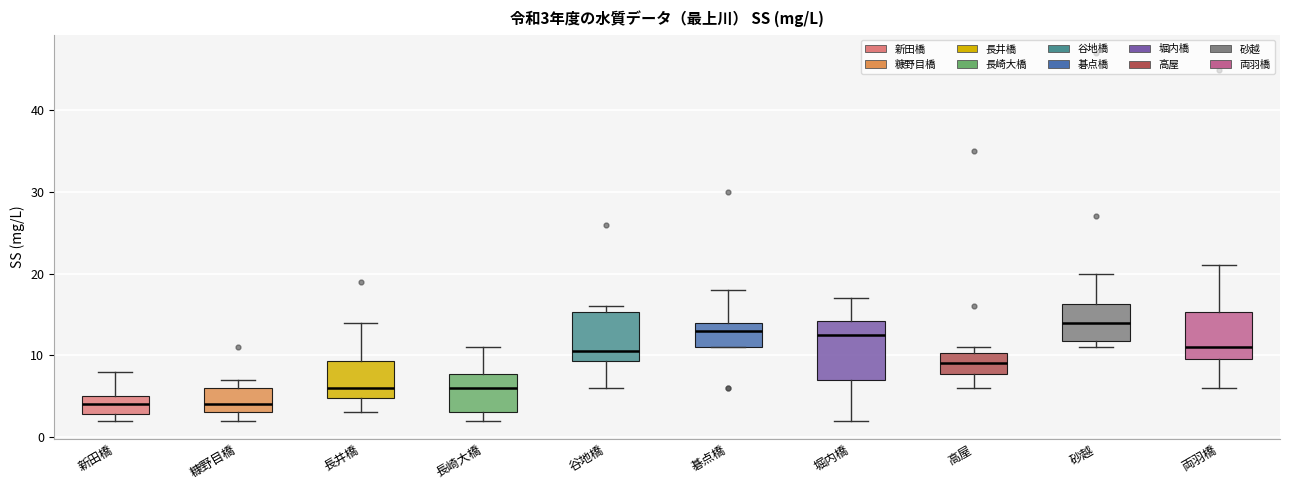

Which box is the tallest, from its lower edge to its upper edge?

堀内橋